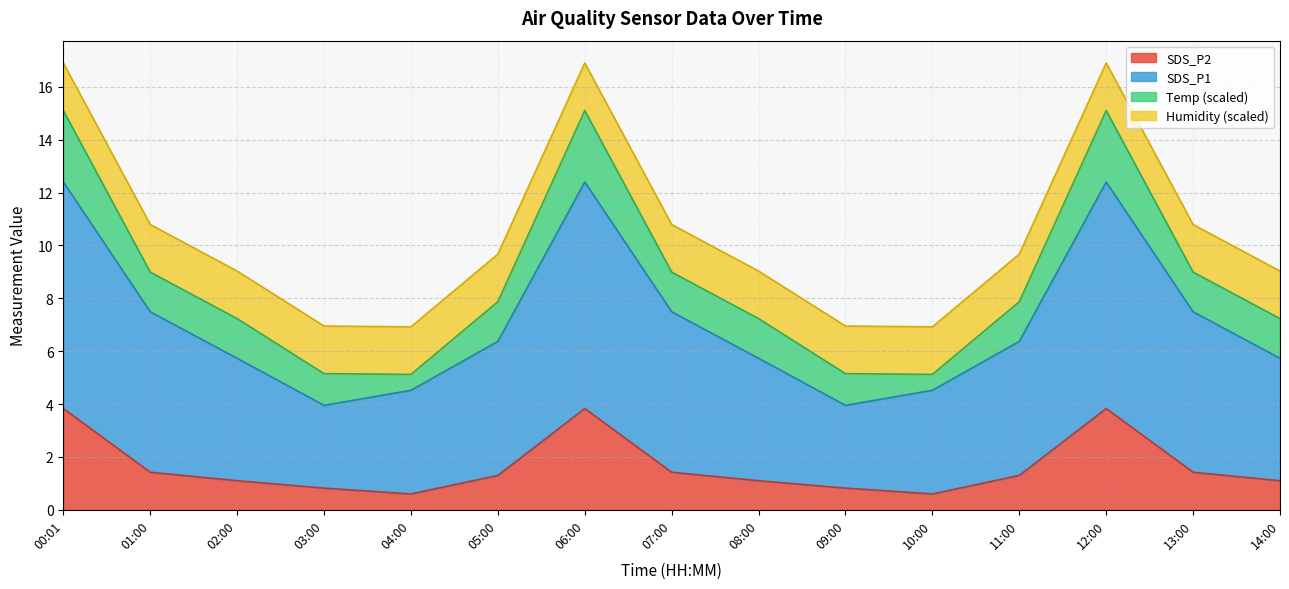

How many values in the SDS_P2 series exceed 1?

11